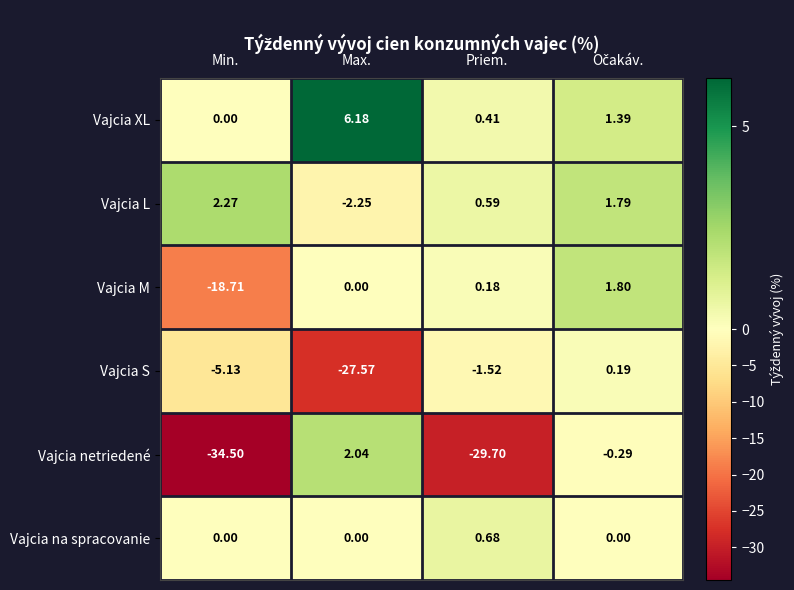

Which category has the lowest value across all series?

Min.